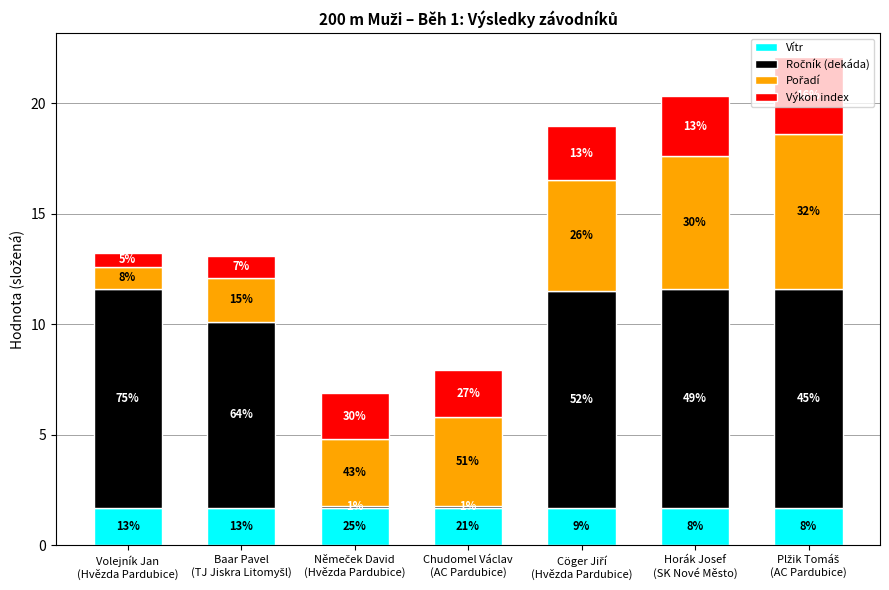

Does the chart contain stacked bars?

Yes